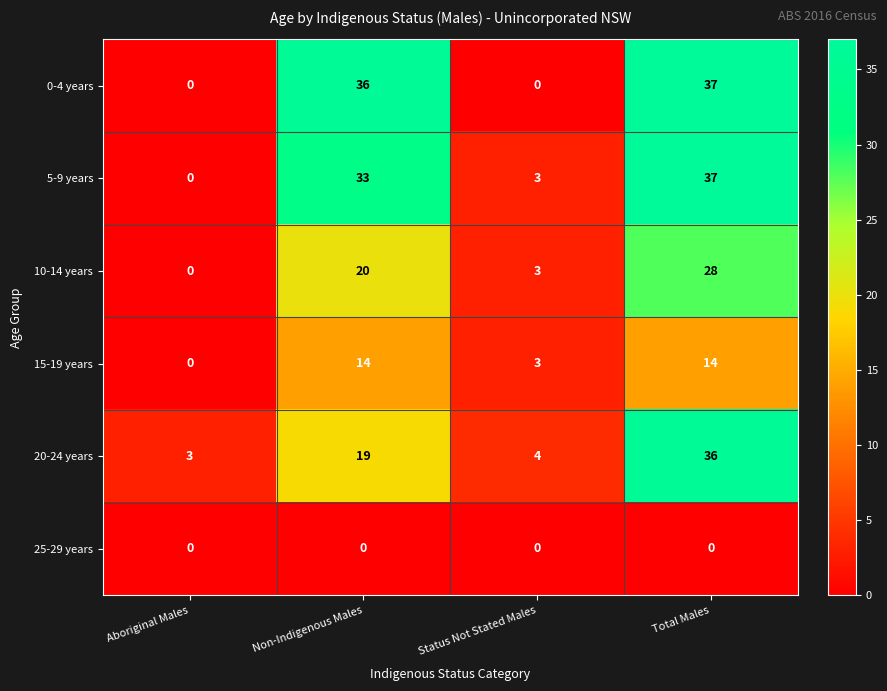

How many distinct data groups are displayed?

6